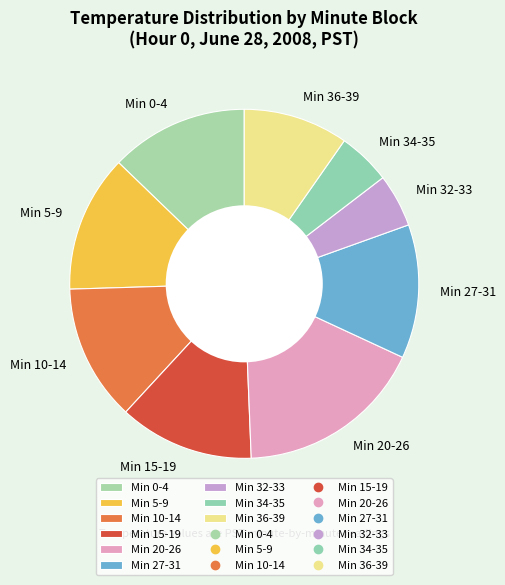

Which category has the biggest portion of the pie?

Min 20-26